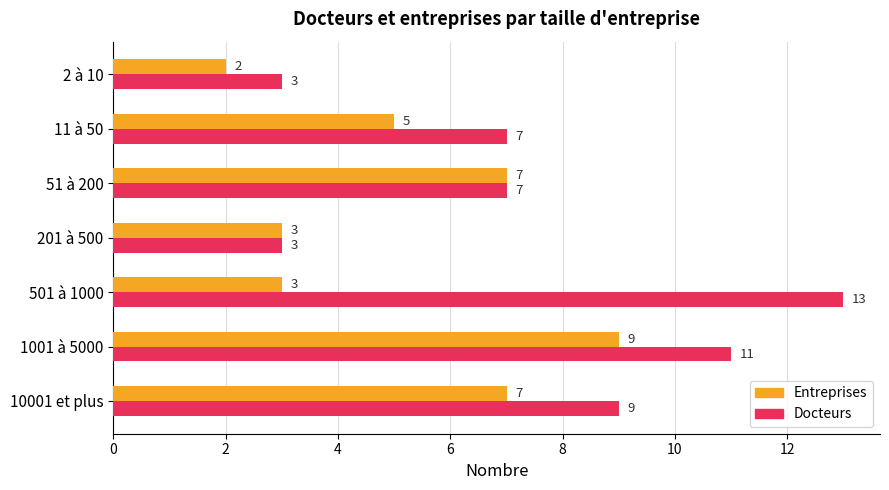

What is the difference between the second highest and minimum values in the Entreprises series?

5